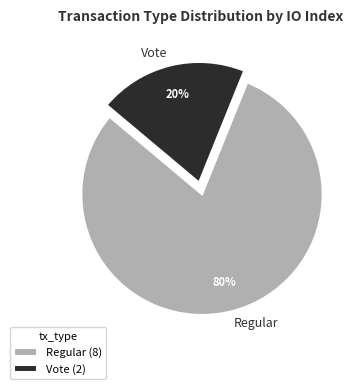

Is there a majority slice in this chart?

Yes